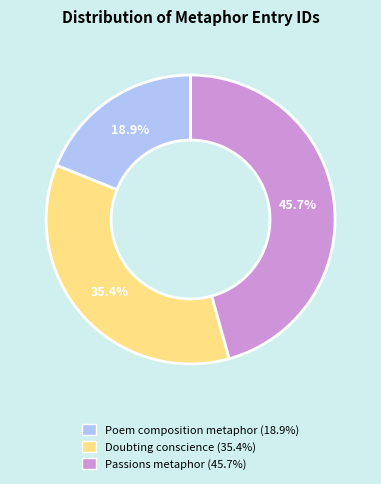

To the nearest percent, what is the difference between the Poem composition metaphor and Passions metaphor slice percentages?

27%